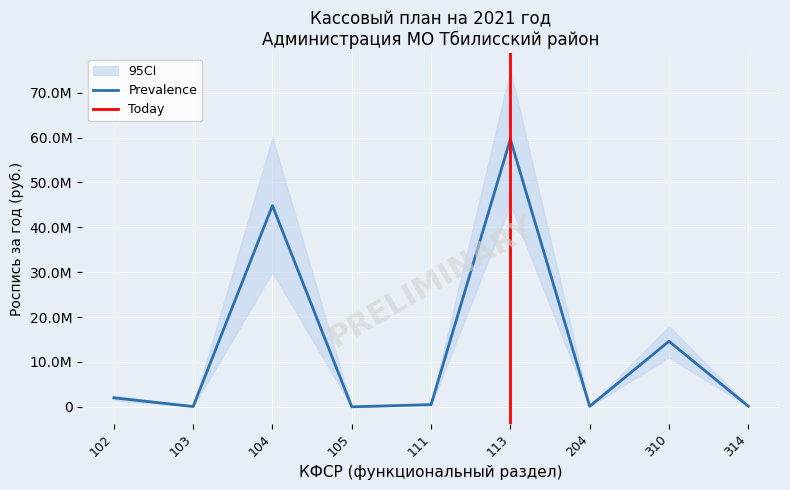

True or false: Роспись на 1 квартал and Роспись за 3 квартала intersect in this chart.

False